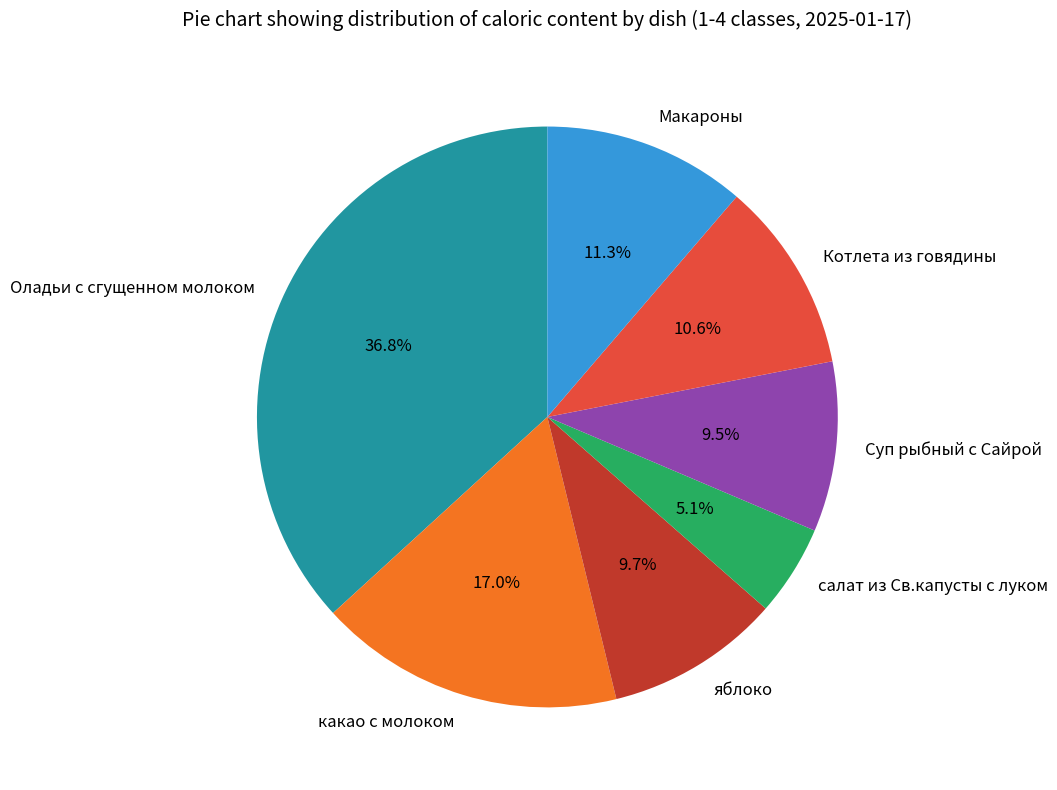

To the nearest percent, what portion does Котлета из говядины represent?

11%